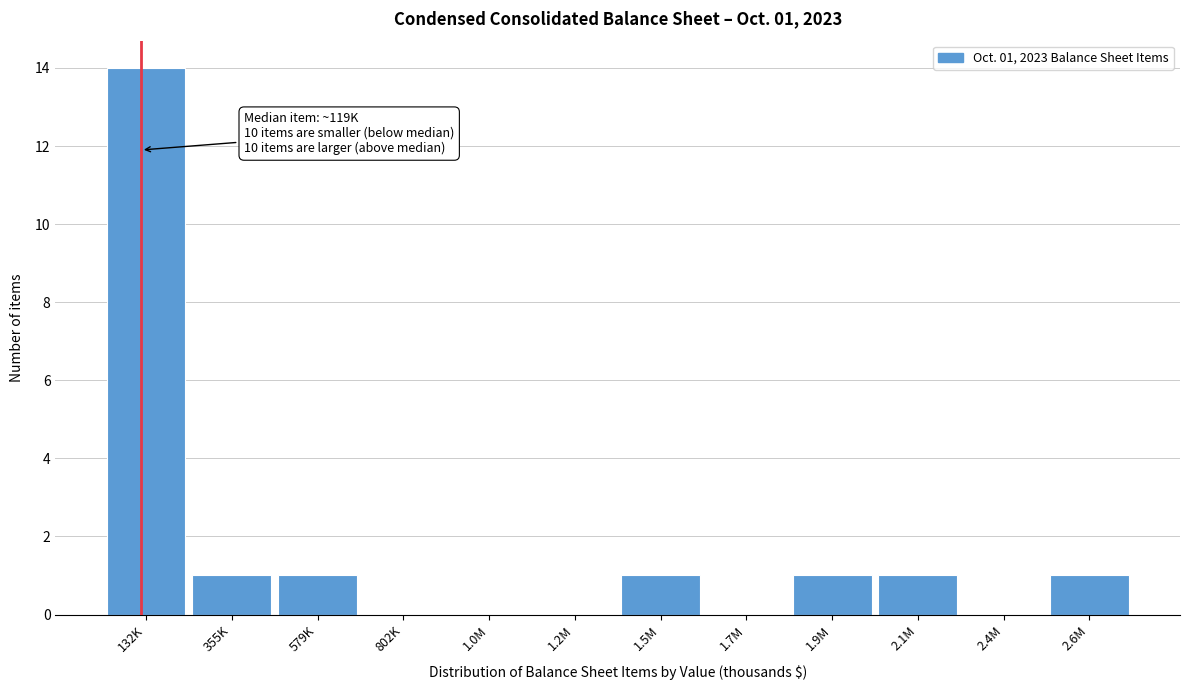

Reading left to right, list all the values displayed in this chart.

132K=14	355K=1	579K=1	802K=0	1.0M=0	1.2M=0	1.5M=1	1.7M=0	1.9M=1	2.1M=1	2.4M=0	2.6M=1